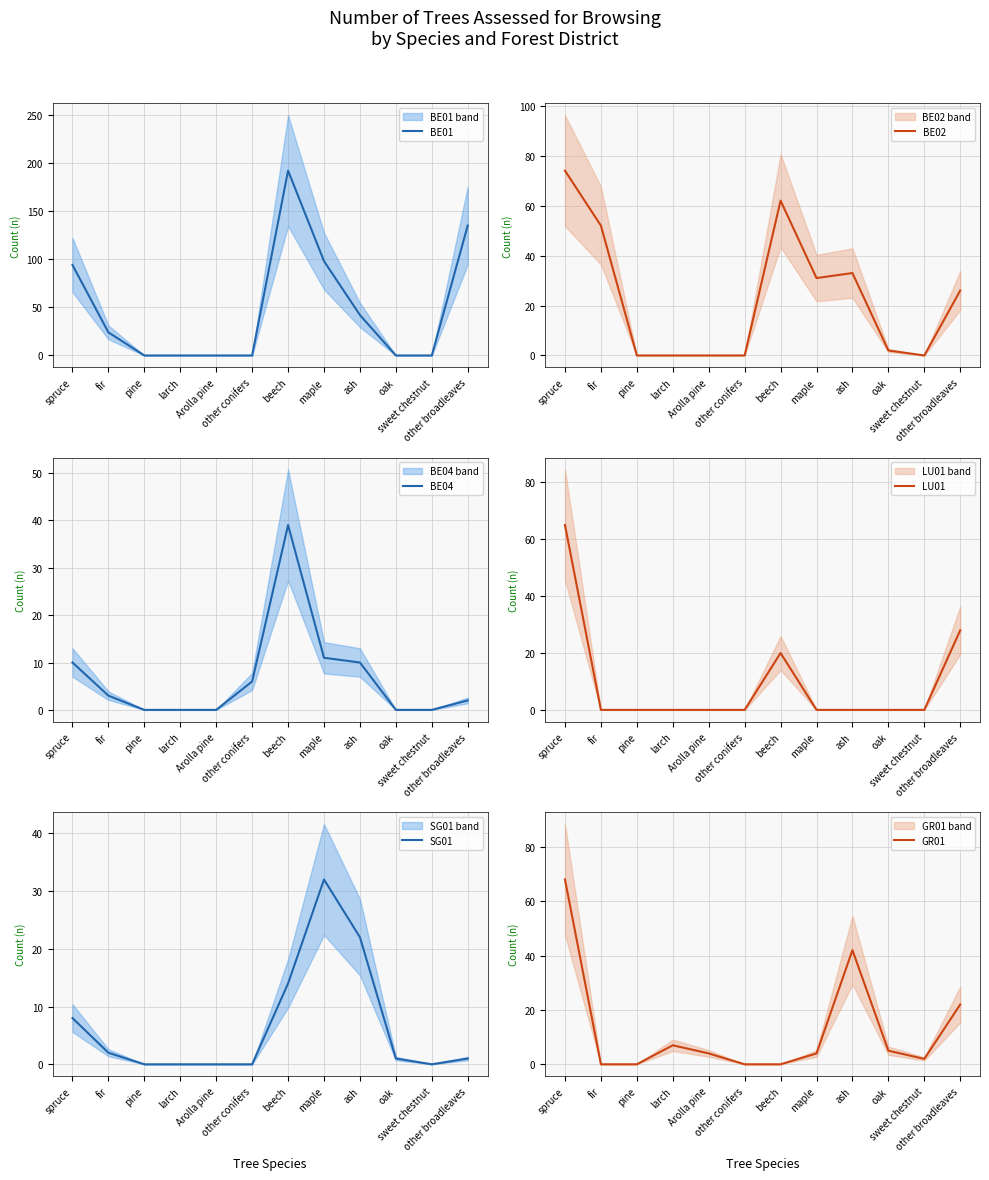

At which label does BE01 reach its minimum?

pine